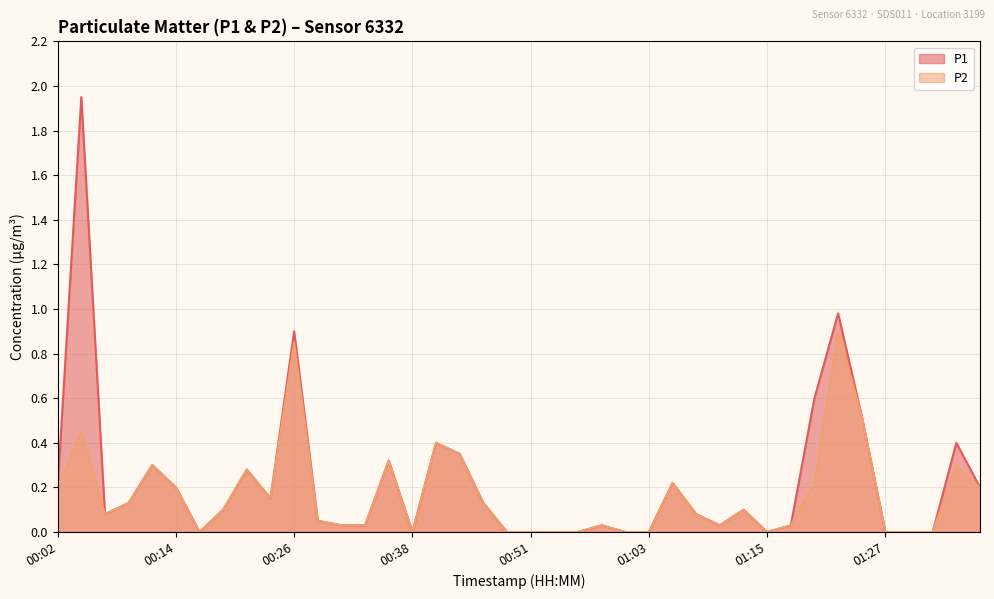

What is the average value of the P1 series?

0.2